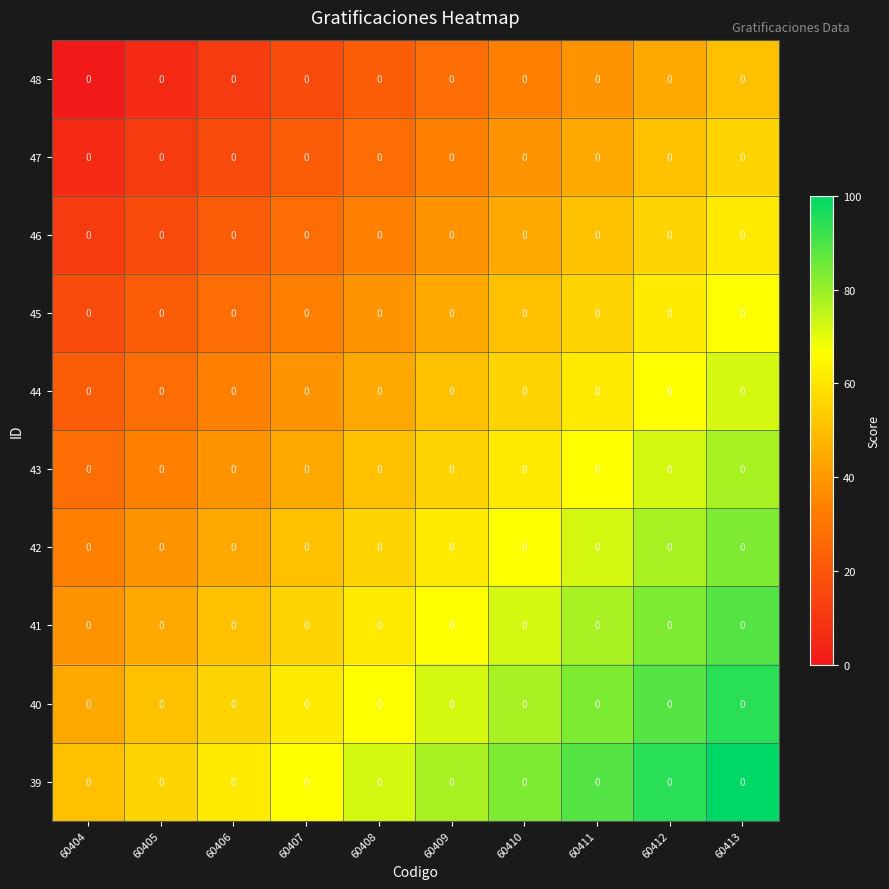

Which category has the lowest value across all series?

60404